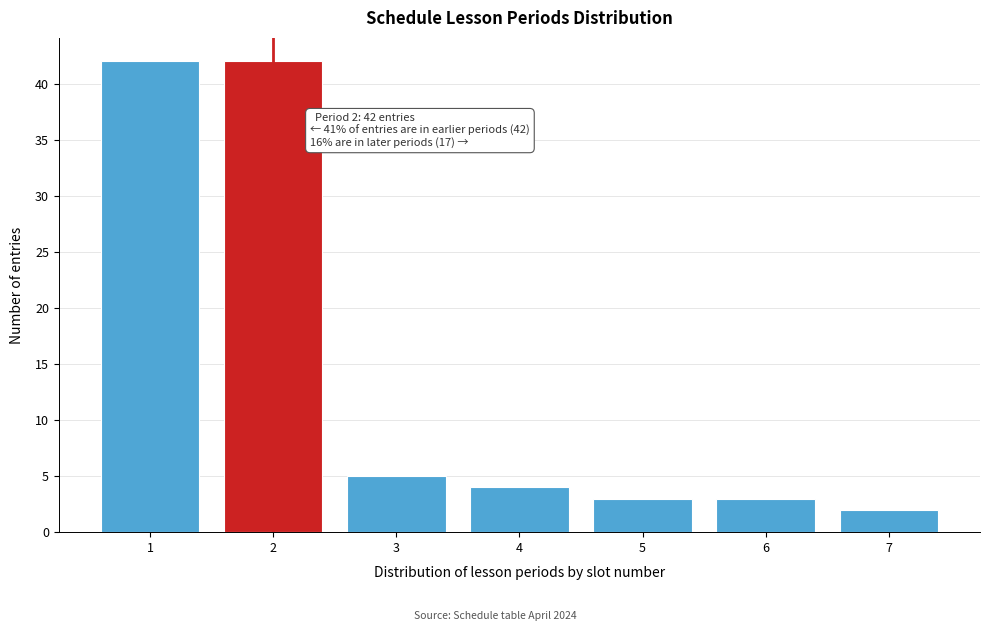

Reading left to right, what are all the values shown in this chart?

1=42	2=42	3=5	4=4	5=3	6=3	7=2